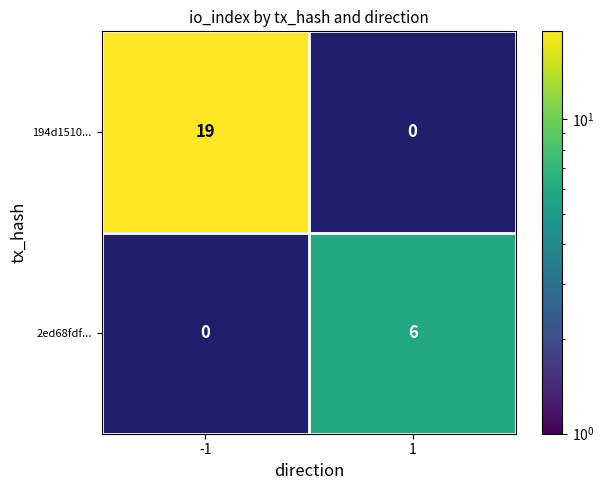

What is the smallest value displayed?

6.0